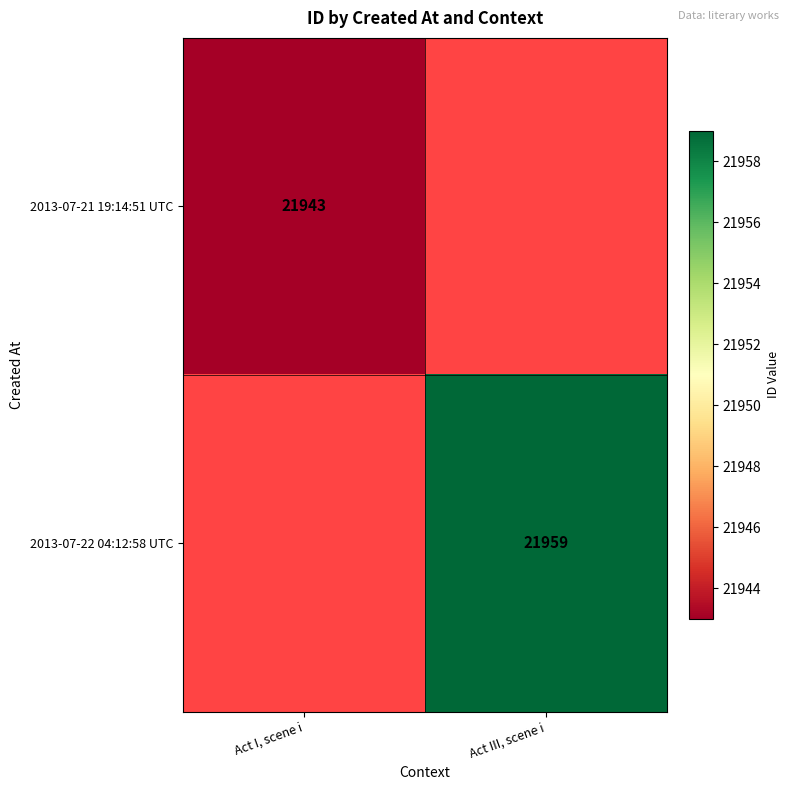

At how many categories does at least one series exceed 21948?

1